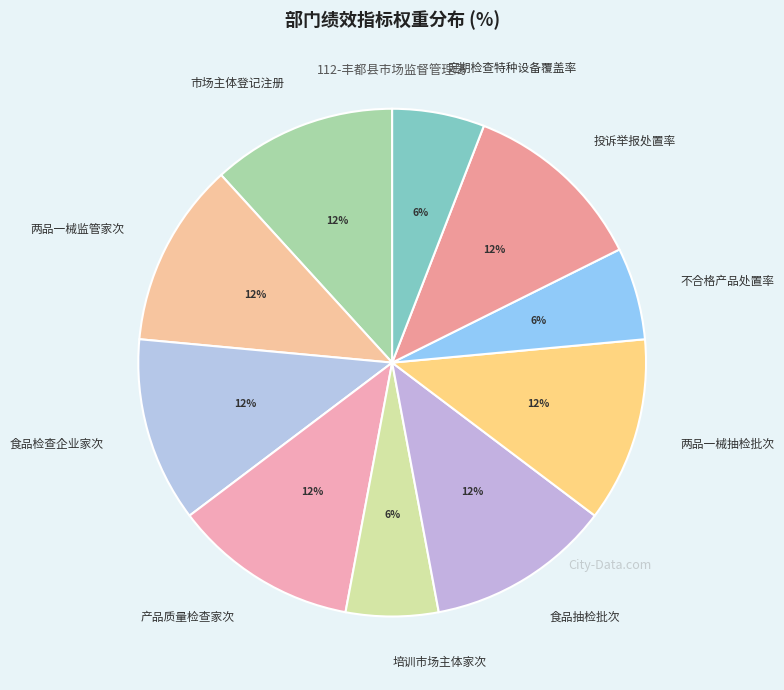

Do 产品质量检查家次 and 食品抽检批次 together represent more than half of the pie?

No